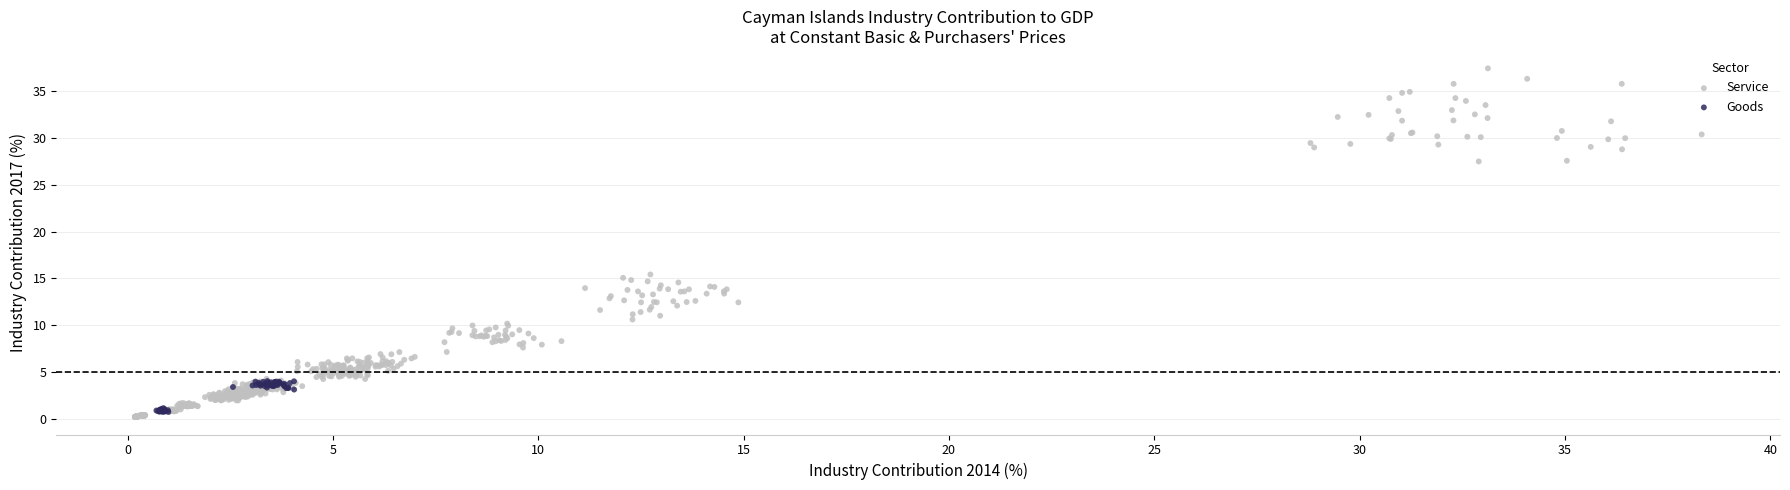

Which series contains the highest Y value?

Service